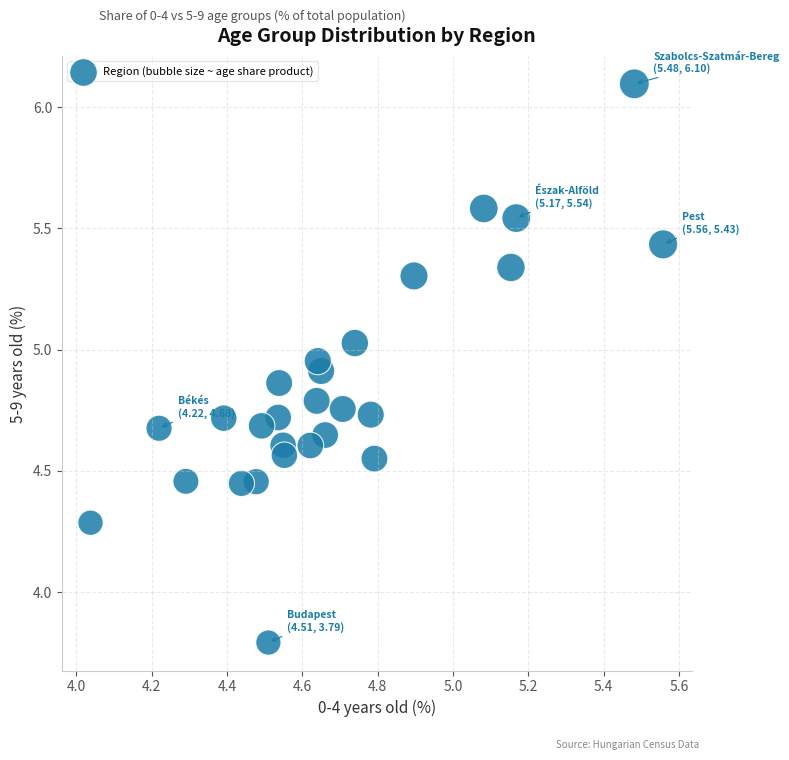

What Y value in the scatter plot is closest to 4?

3.8